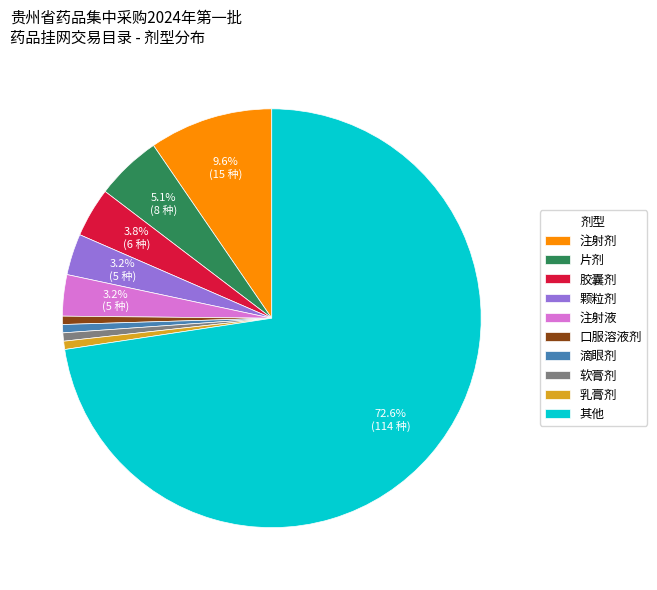

Combined, do 软膏剂 and 注射液 account for over 50%?

No